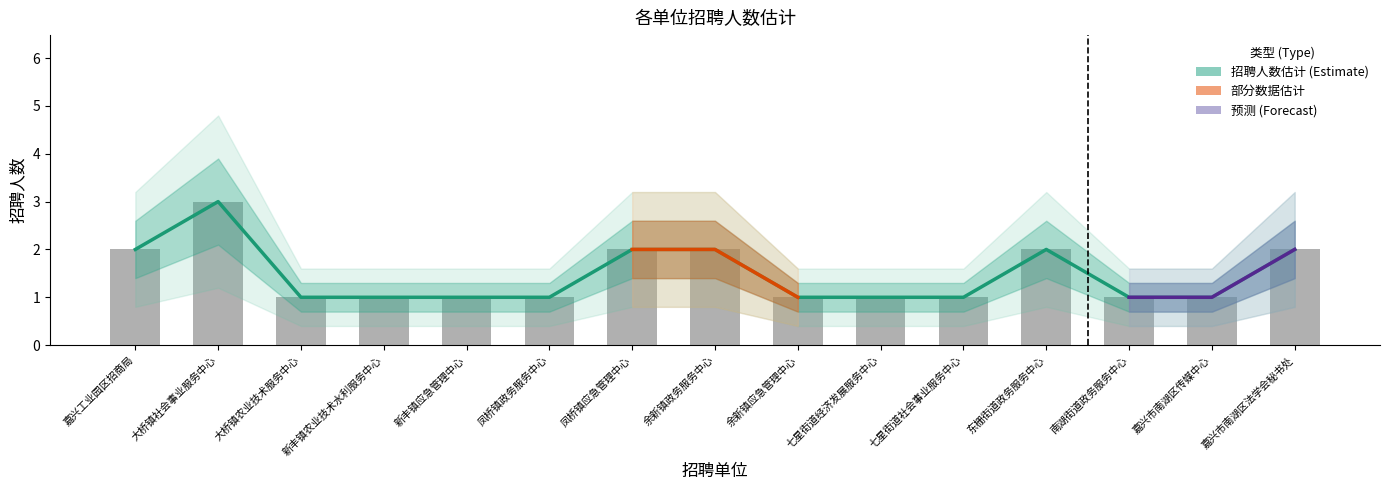

How many groups of bars are there?

15